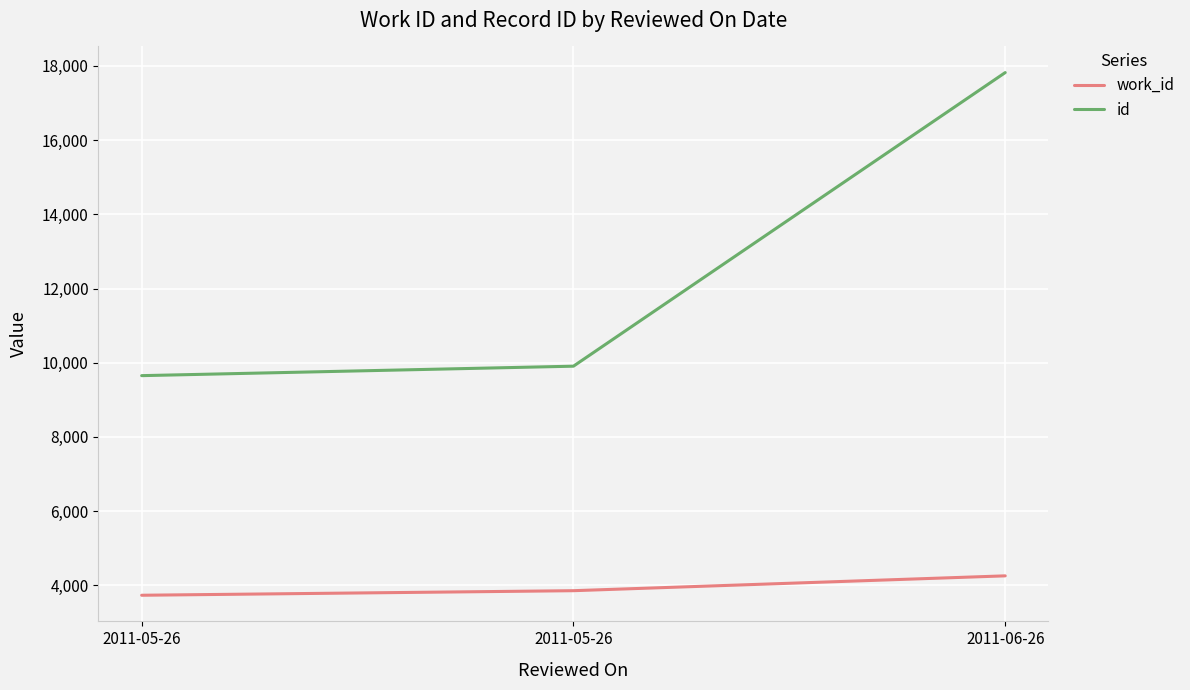

What are all the series names shown in the legend?

work_id, id